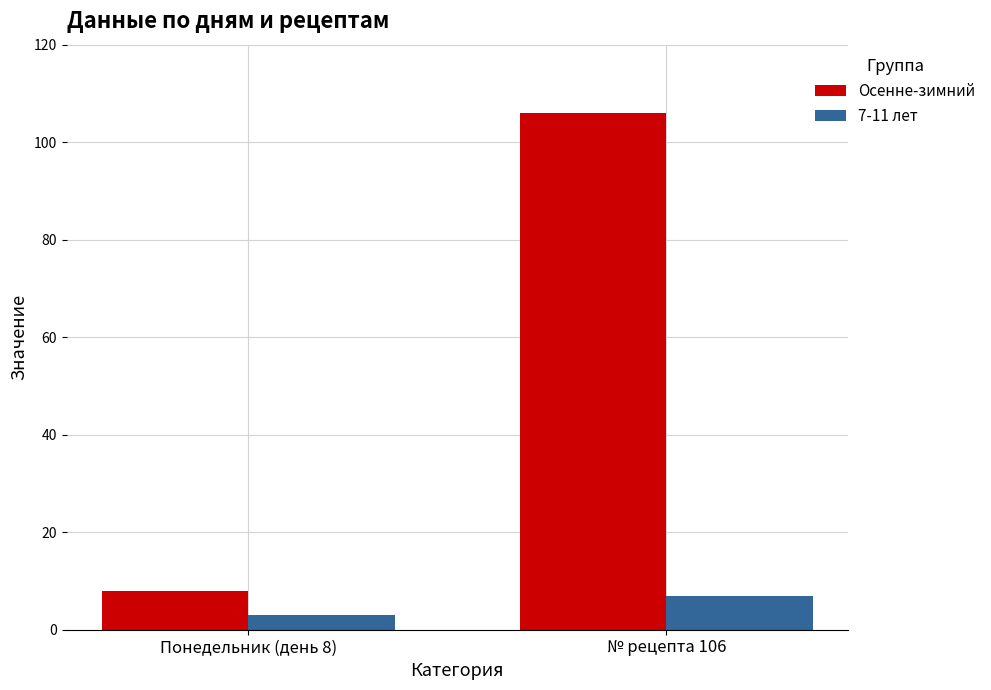

Reading left to right, what are all the values shown in this chart?

Осенне-зимний: 8	106
7-11 лет: 3	7